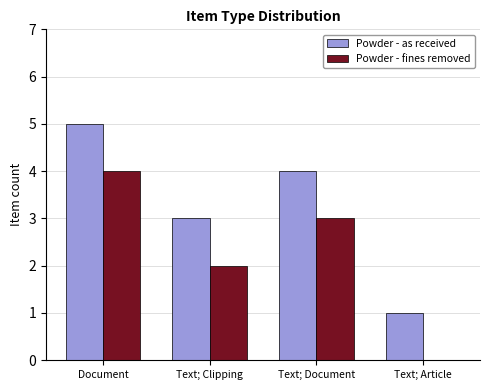

Reading left to right, what are all the values shown in this chart?

Powder - as received: 5	3	4	1
Powder - fines removed: 4	2	3	0